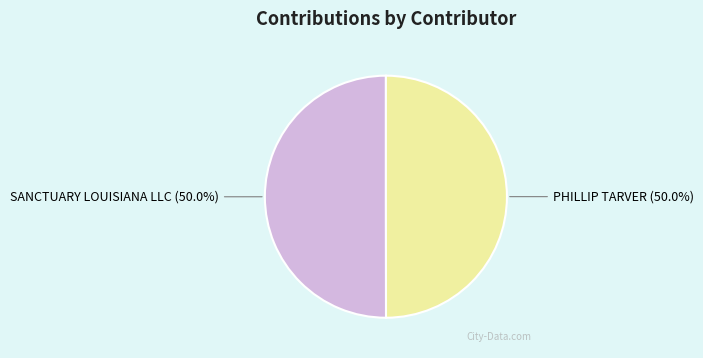

What percentage do SANCTUARY LOUISIANA LLC and PHILLIP TARVER together represent?

100.0%